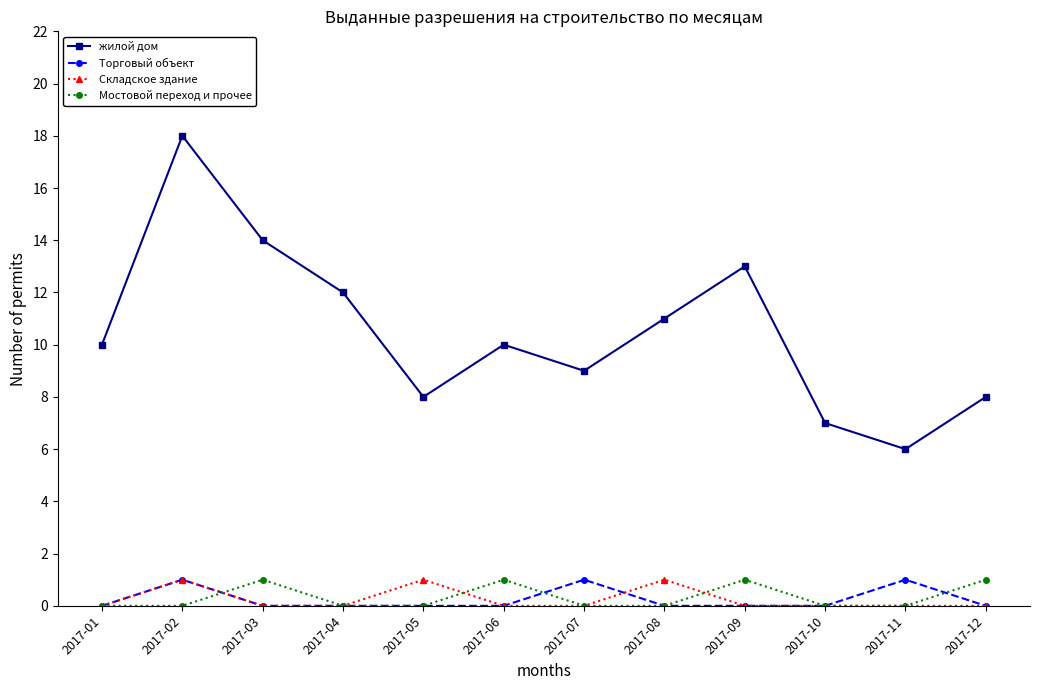

True or false: Мостовой переход и прочее and жилой дом intersect in this chart.

False